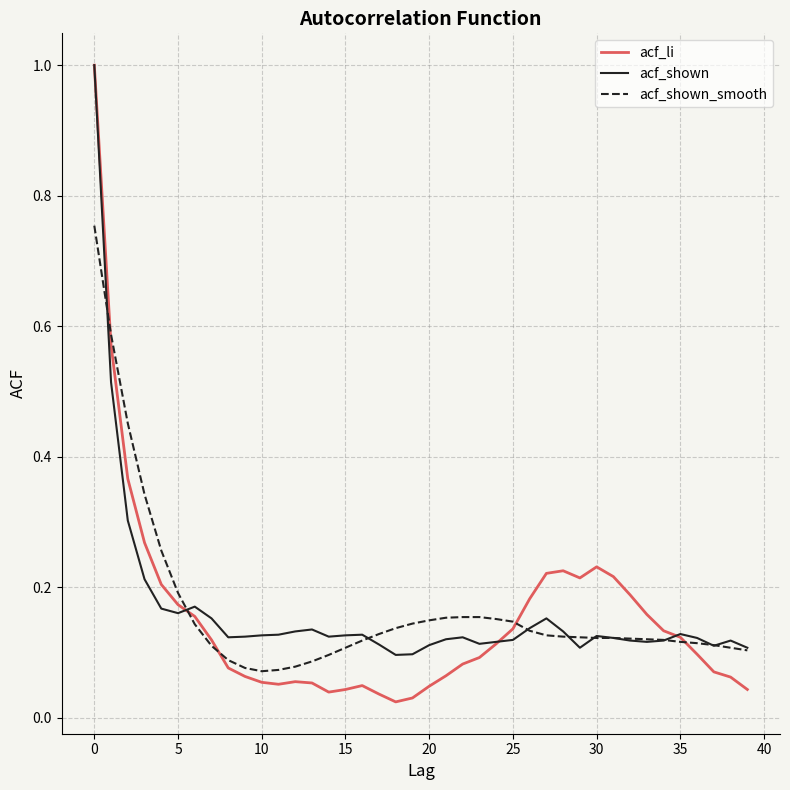

What is the greatest value displayed?

1.0